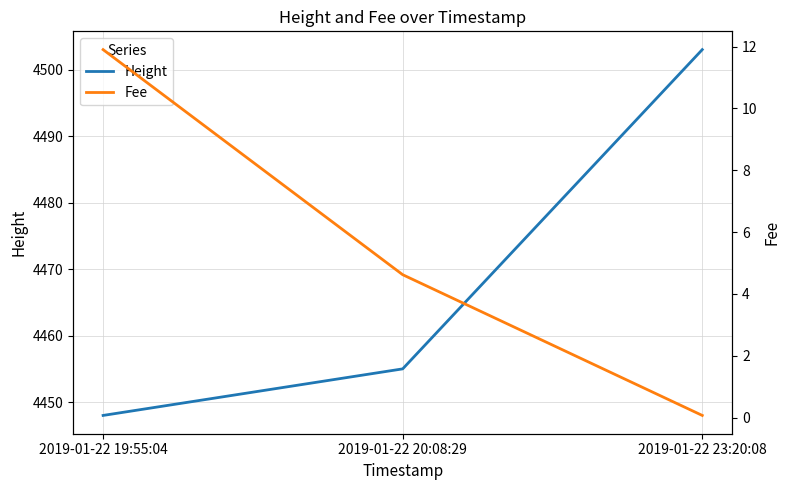

What is the difference between the maximum and minimum values in the Height series?

55